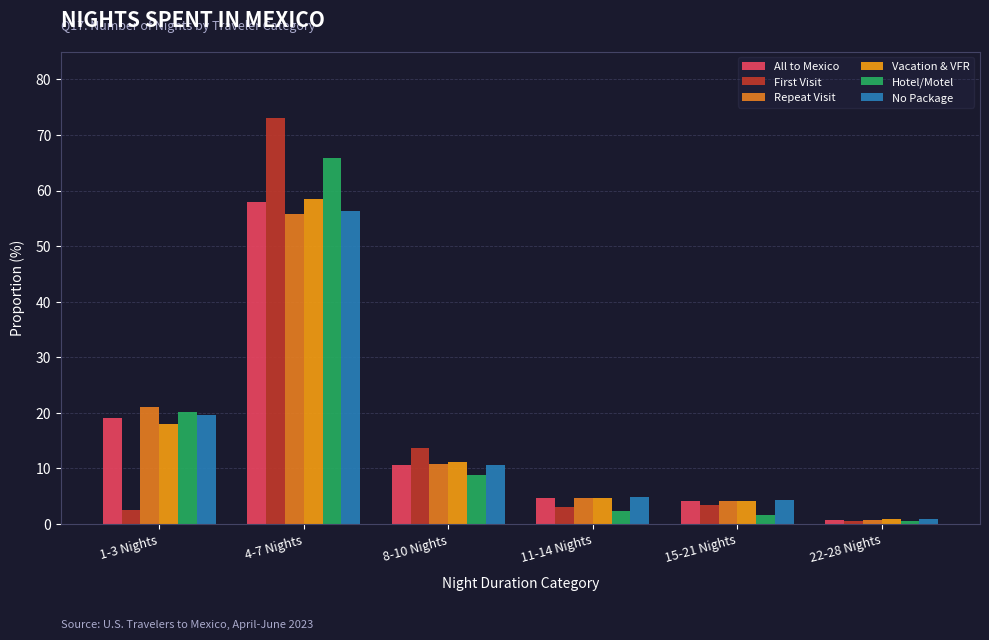

At which category does the chart reach its peak across all series?

4-7 Nights